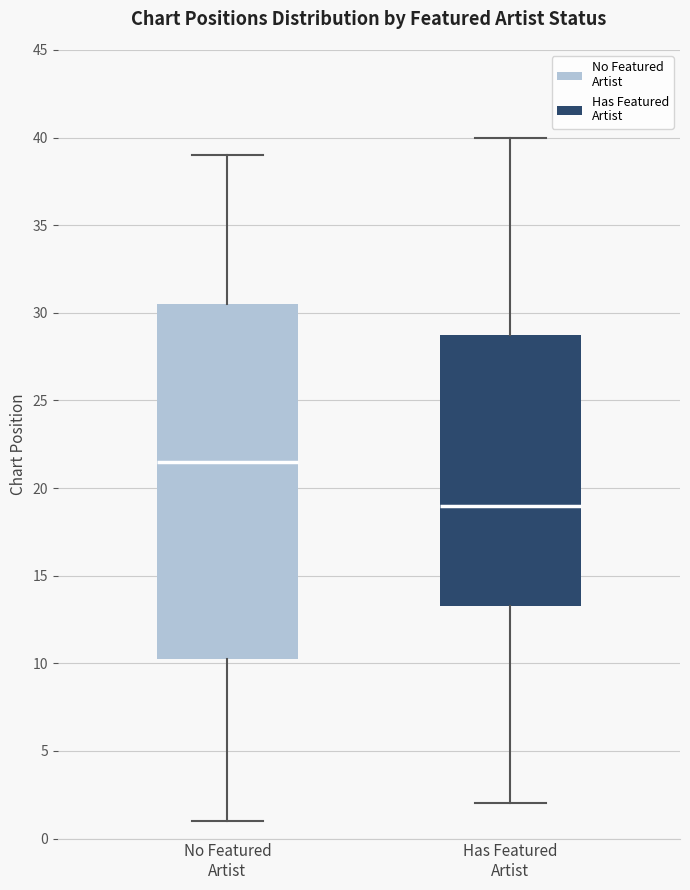

Which box has the lowest median line?

Has Featured Artist